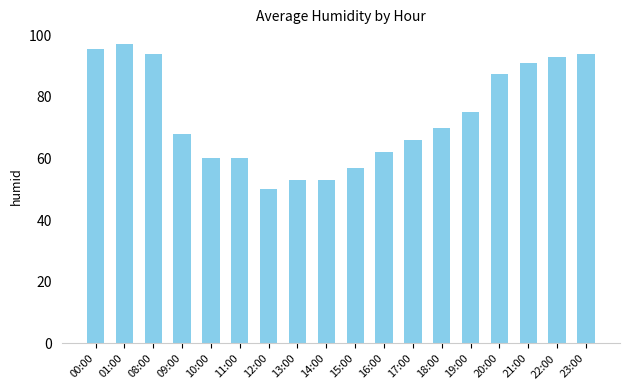

Reading left to right, transcribe all the data shown in this chart.

95.5	97.0	94.0	68.0	60.0	60.0	50.0	53.0	53.0	57.0	62.0	66.0	70.0	75.0	87.5	91.0	93.0	94.0